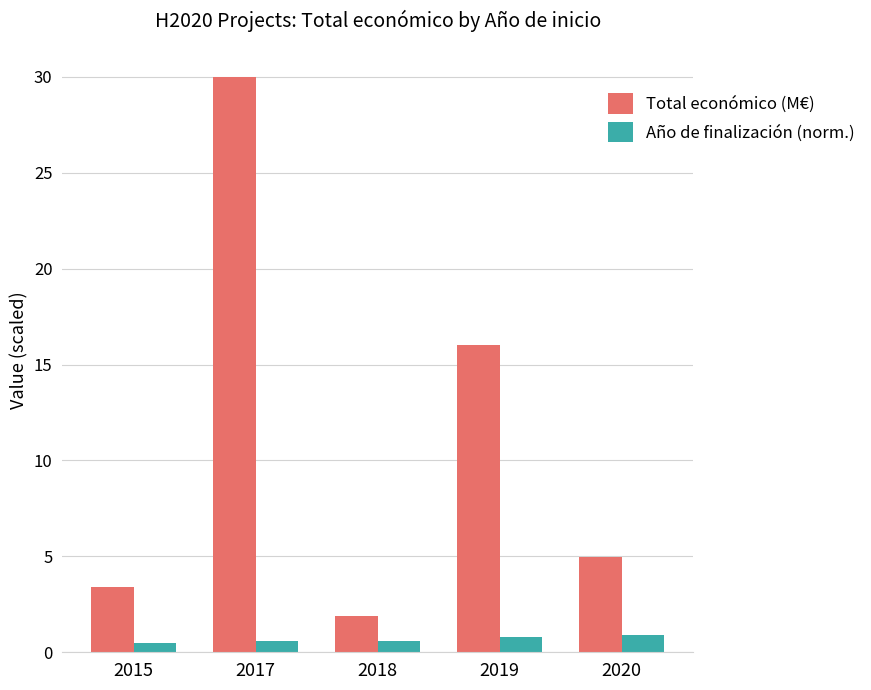

What is the value of the Año de finalización (norm.) bar at the 1st from the left?

0.5